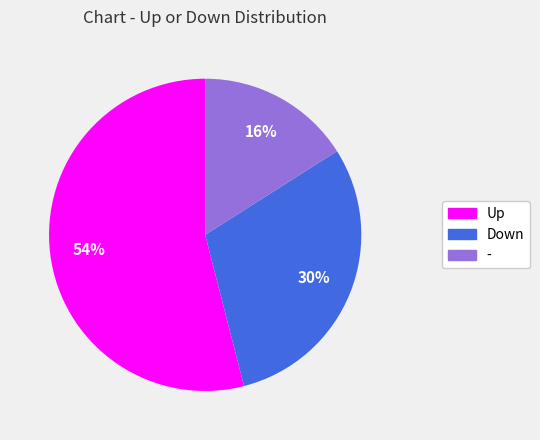

Do Down and Up together represent more than half of the pie?

Yes